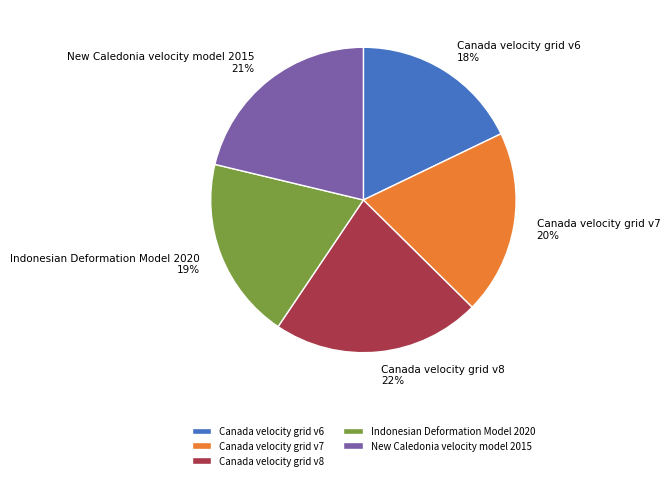

Count the number of slices in the pie.

5